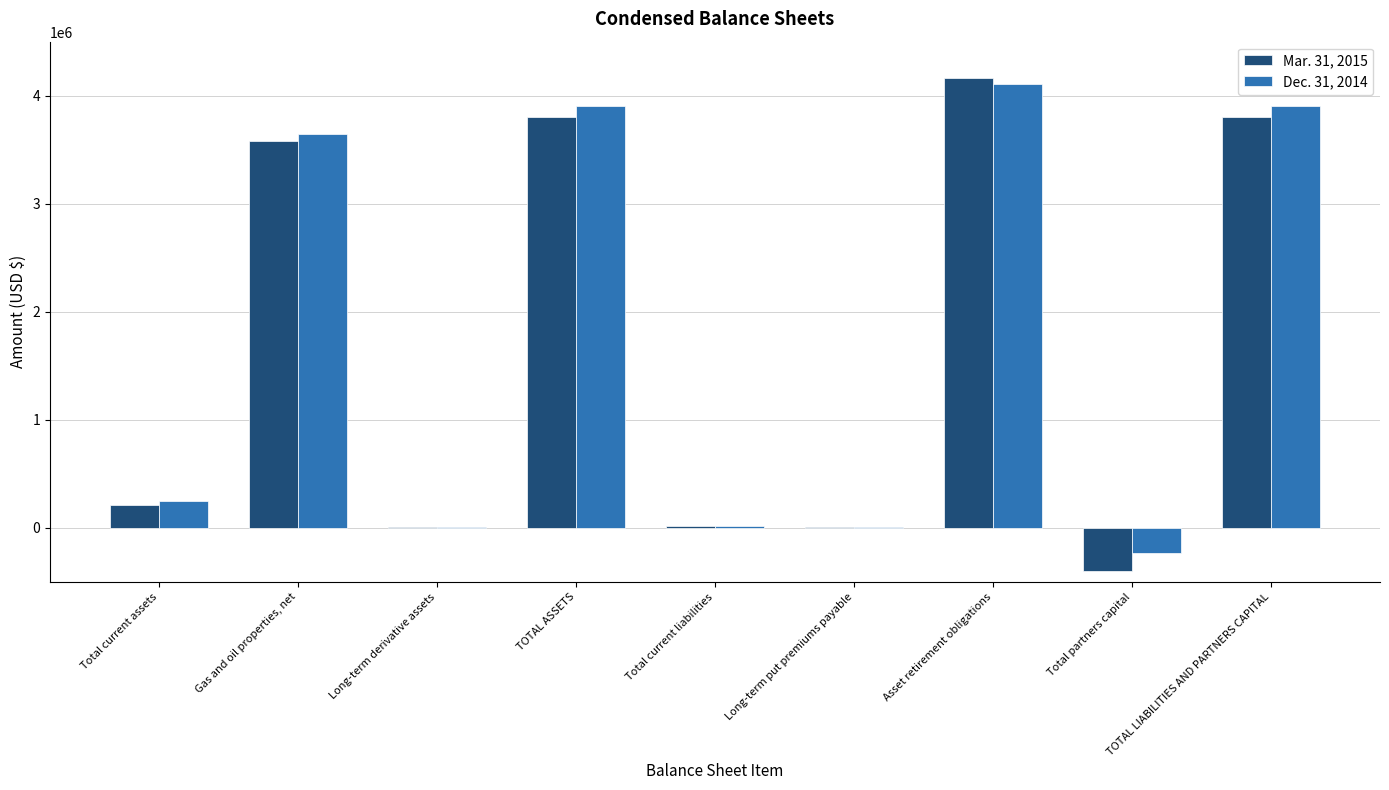

The value of Mar. 31, 2015 at Long-term derivative assets is 11900. True or false?

True